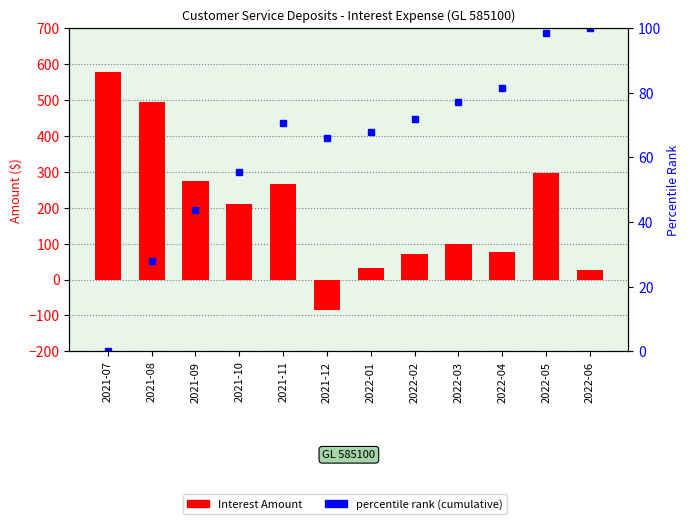

Which series changed the most between 2021-07 and 2021-08?

Interest Amount